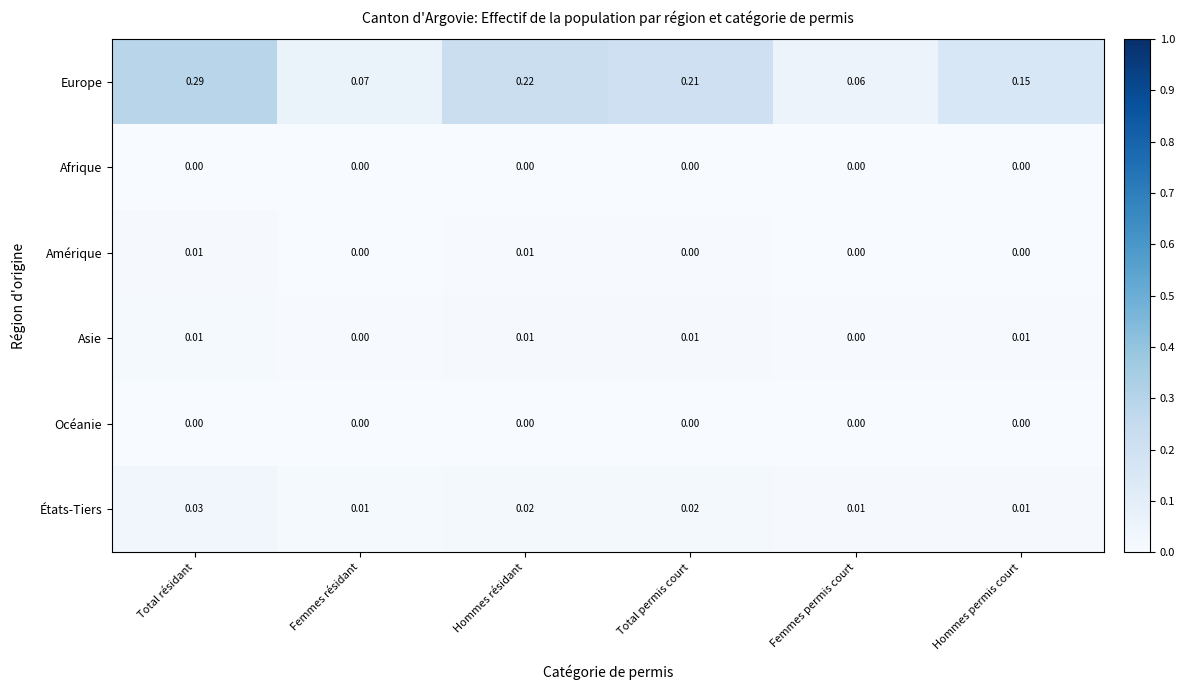

Is the value of États-Tiers at Hommes résidant greater than the value of Europe at Hommes permis court?

No